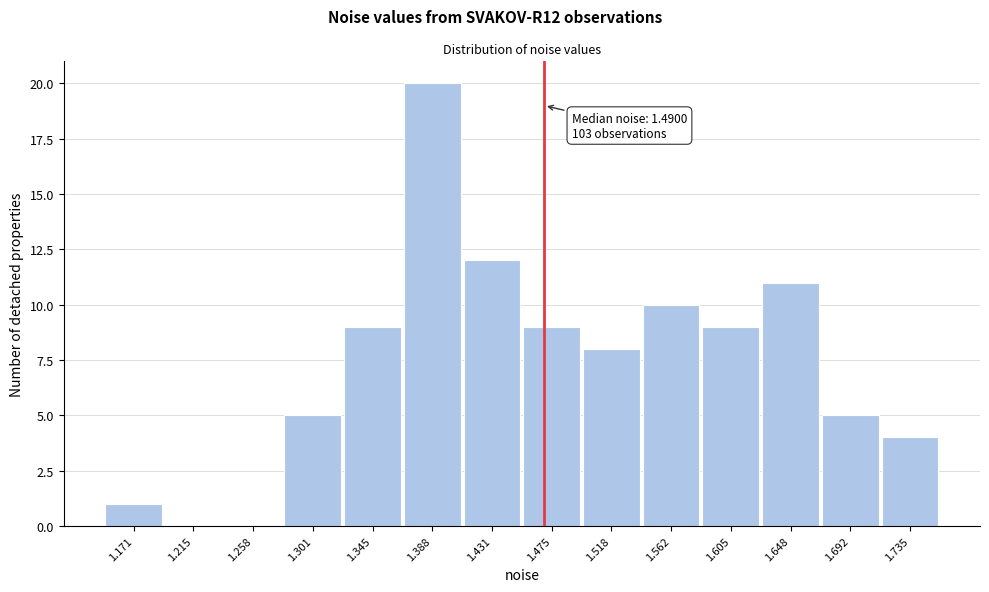

Reading left to right, list all the values displayed in this chart.

1.171=1	1.215=0	1.258=0	1.301=5	1.345=9	1.388=20	1.431=12	1.475=9	1.518=8	1.562=10	1.605=9	1.648=11	1.692=5	1.735=4